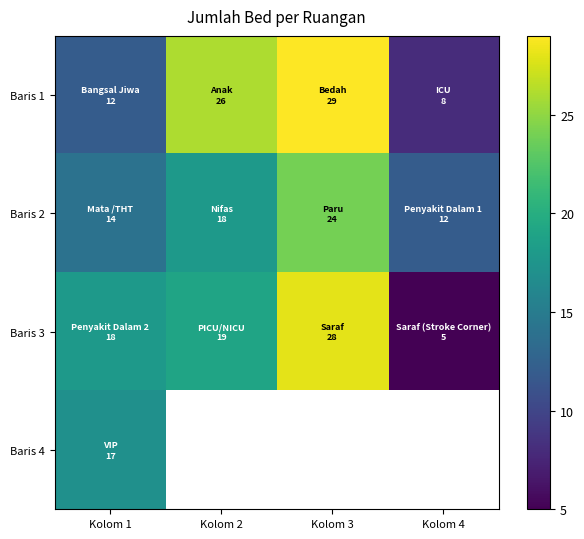

At how many categories does at least one series exceed 10?

4